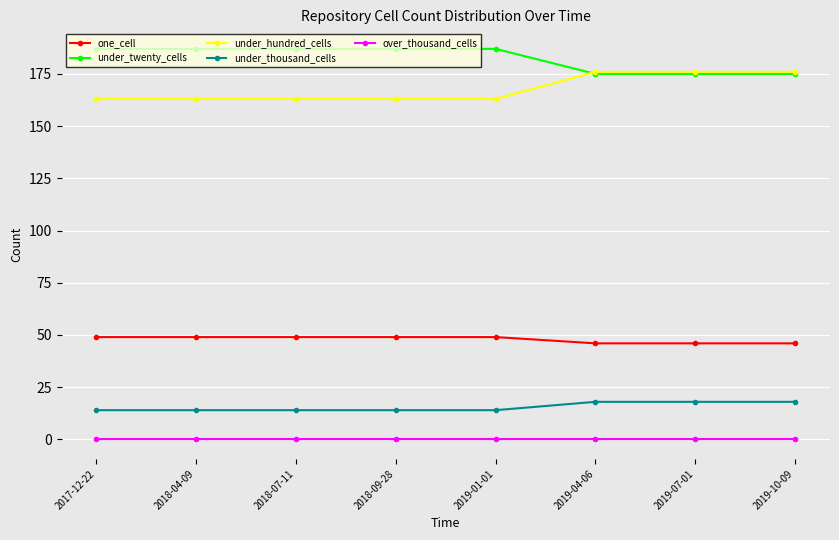

What is the maximum value shown in the chart?

187